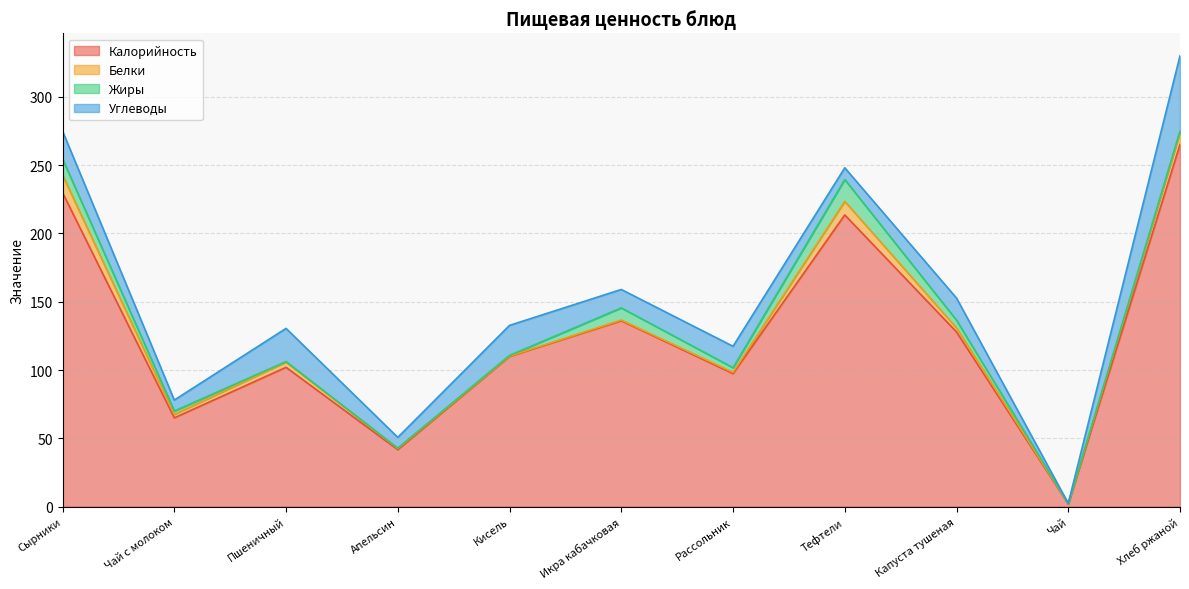

Which series has the largest total across all categories?

Калорийность